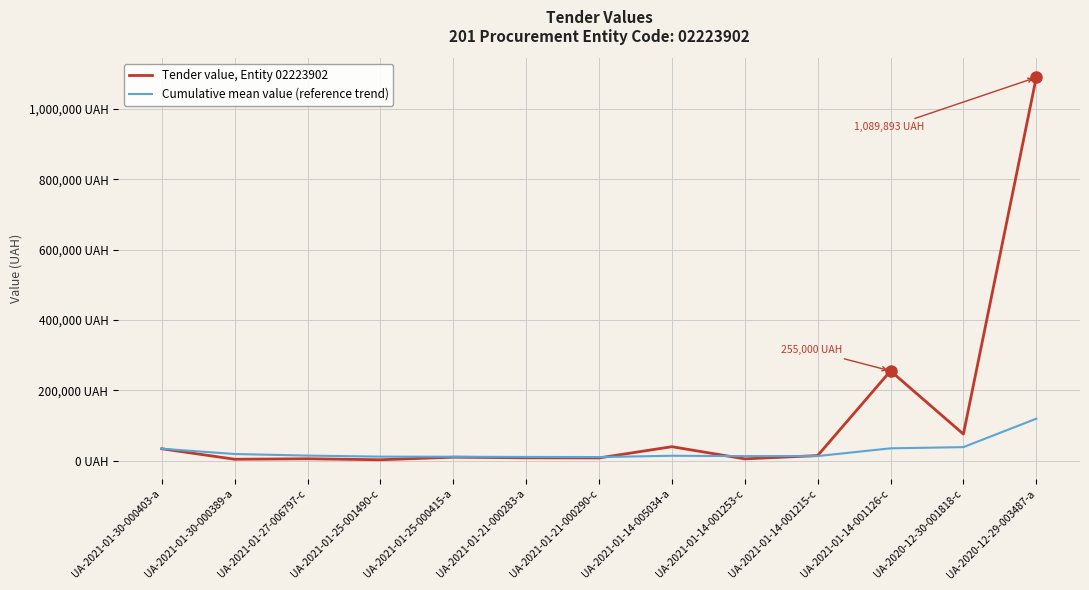

Does the chart have visible grid lines?

Yes